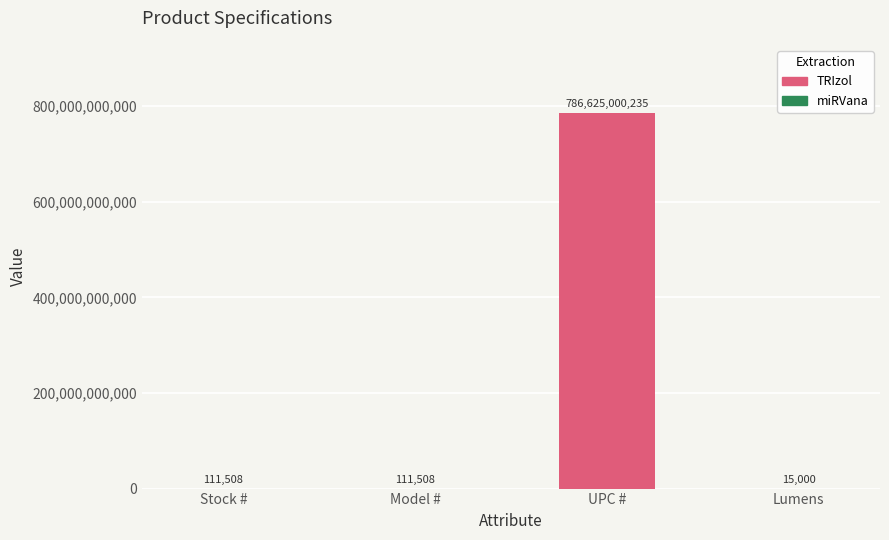

What is the sum of the values at Model # and Lumens?

126508